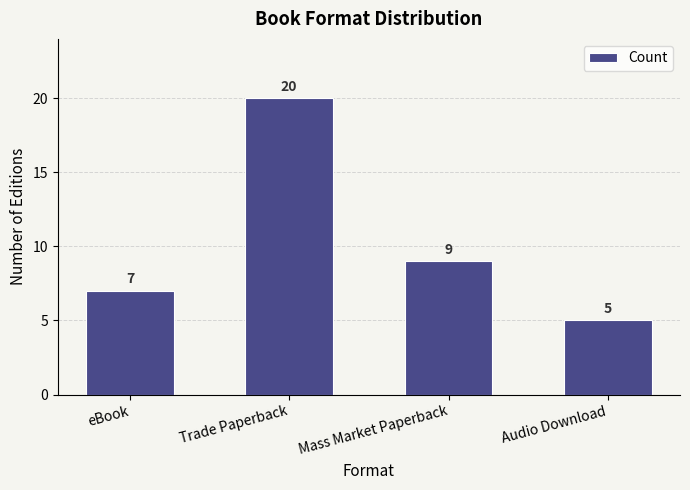

At which category does the chart reach its minimum across all series?

Audio Download